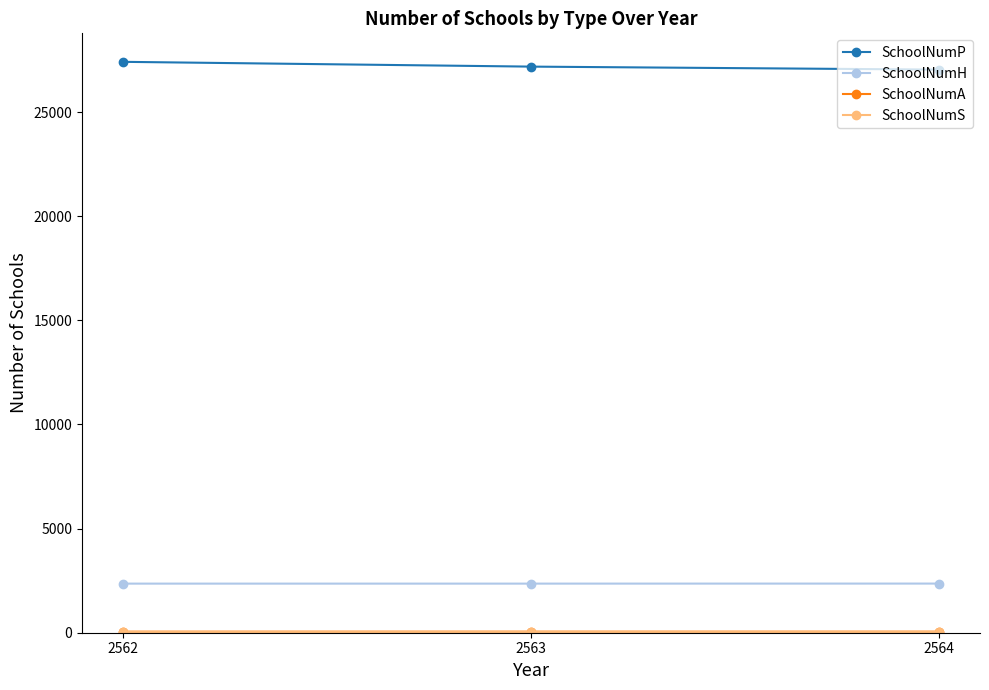

Which series has the largest total across all categories?

SchoolNumP